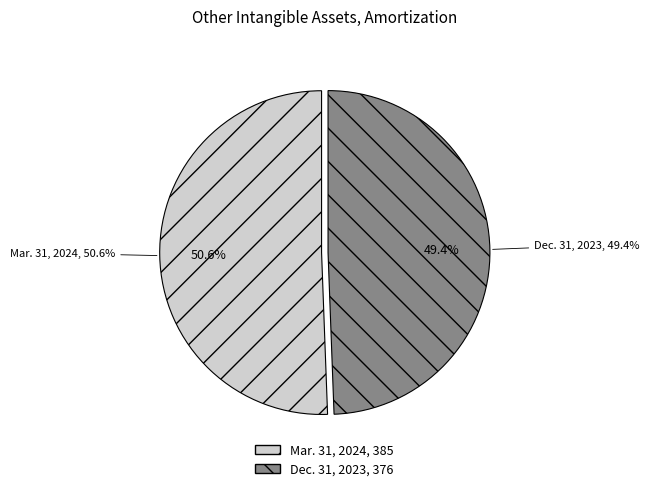

To the nearest percent, what is the difference between the Dec. 31, 2023 and Mar. 31, 2024 slice percentages?

1%